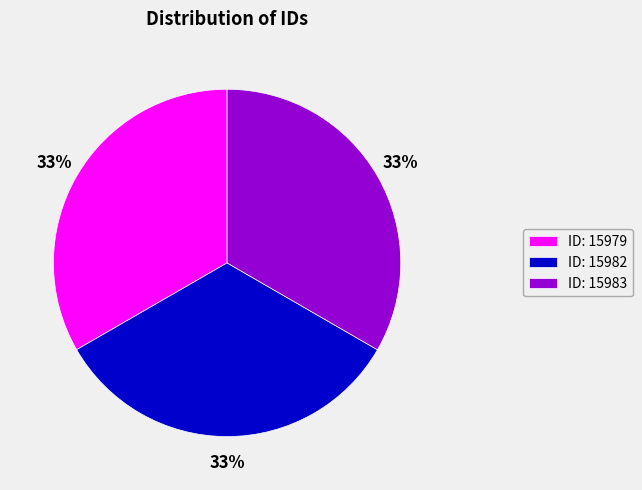

Combined, do ID: 15982 and ID: 15979 account for over 50%?

Yes